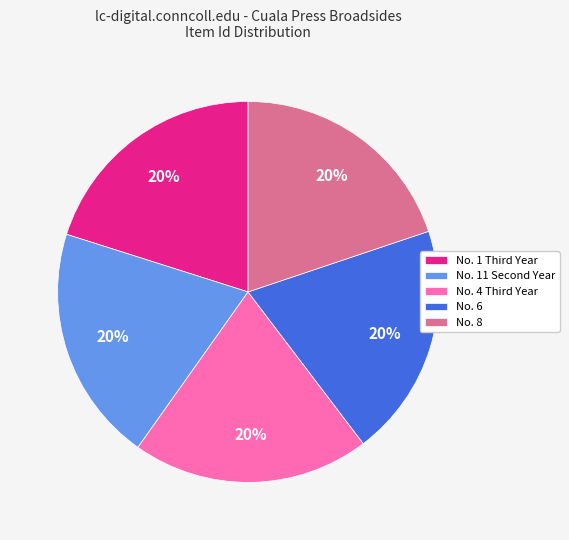

How many slices are in this pie chart?

5